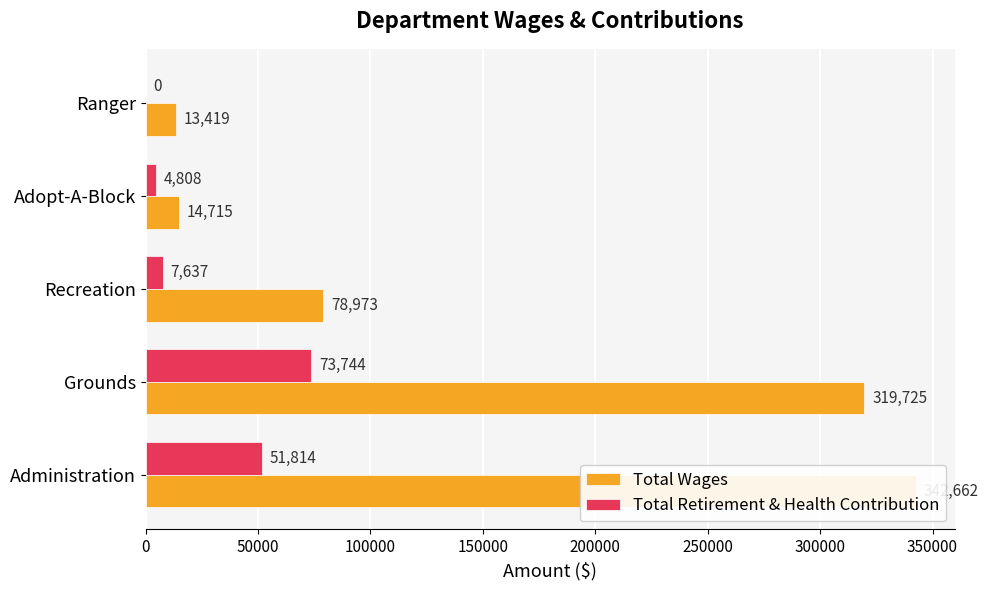

Which series changed the most between Administration and Recreation?

Total Wages